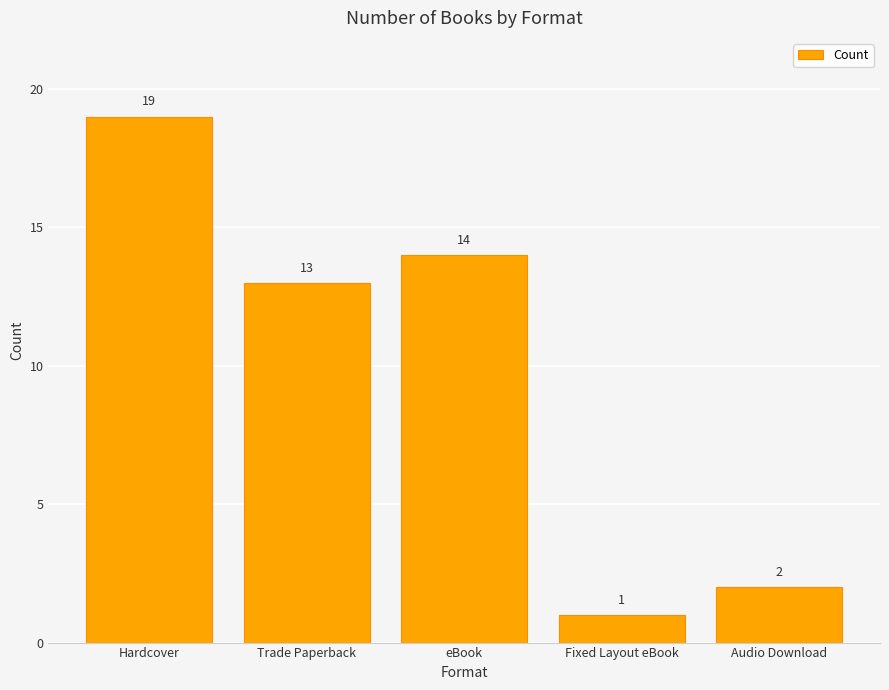

What is the maximum value shown in the chart?

19